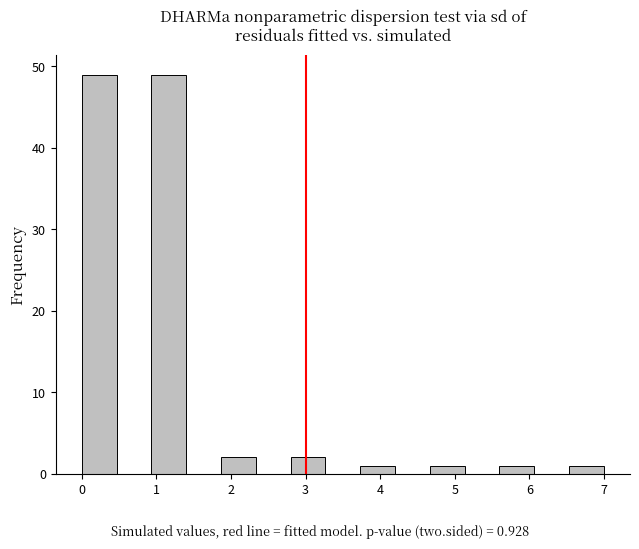

How tall is the bar that spans 1.9 to 2.3 on the x-axis? Neither the bar edges nor the heights are printed on the chart, so give them approximately, as read against the axes.

2